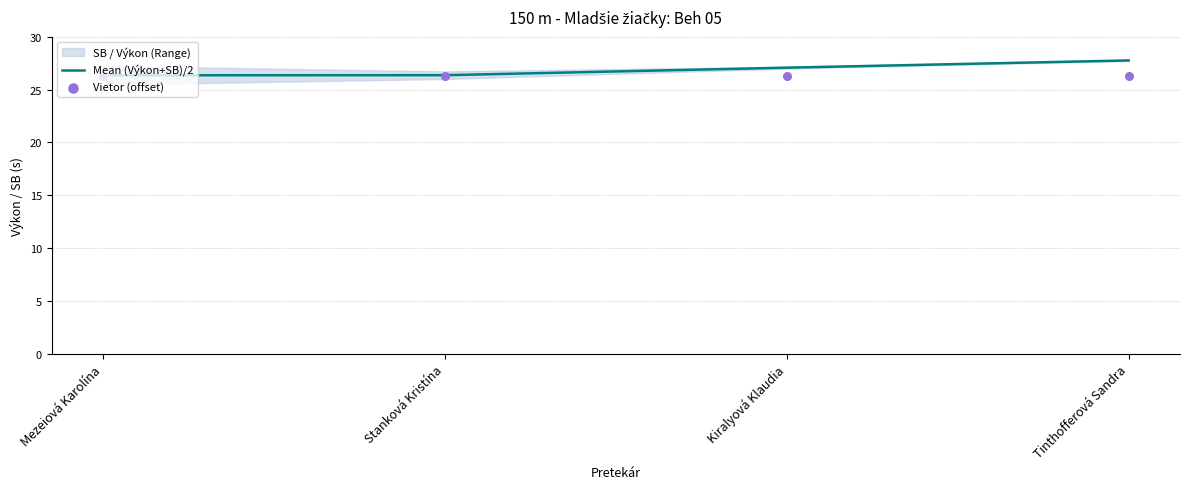

Which series has the widest spread of Y values?

Mean (Výkon+SB)/2